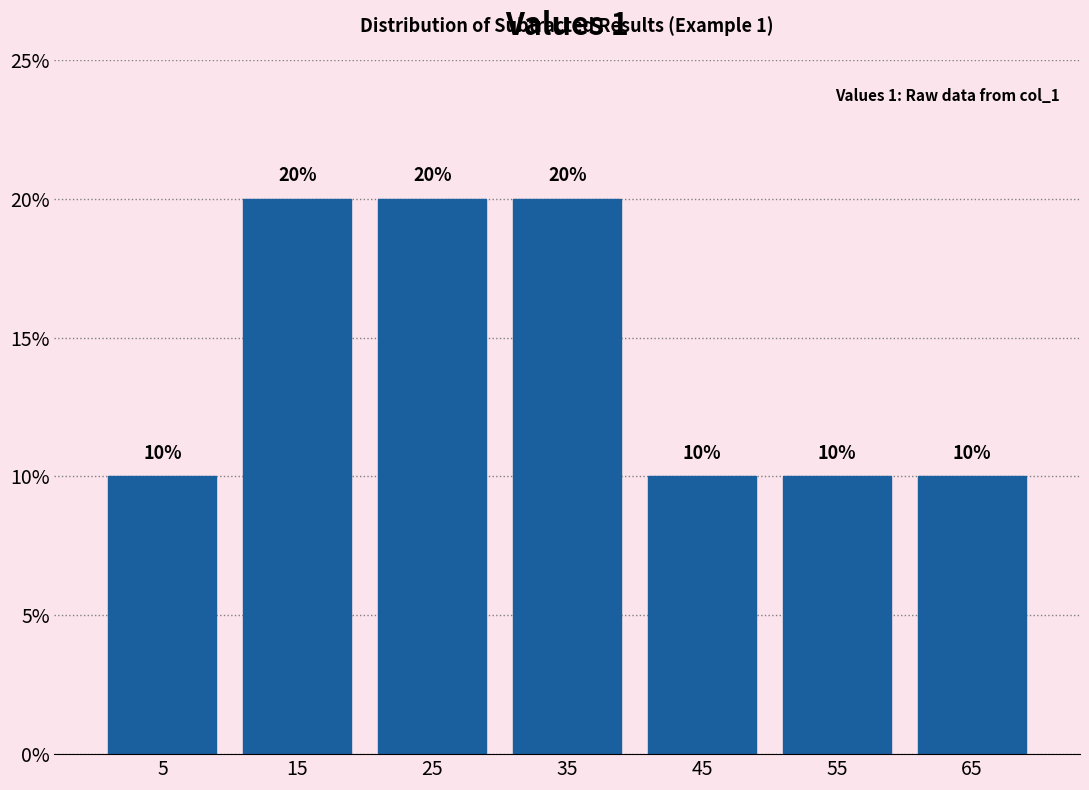

Does the chart contain any negative values?

No